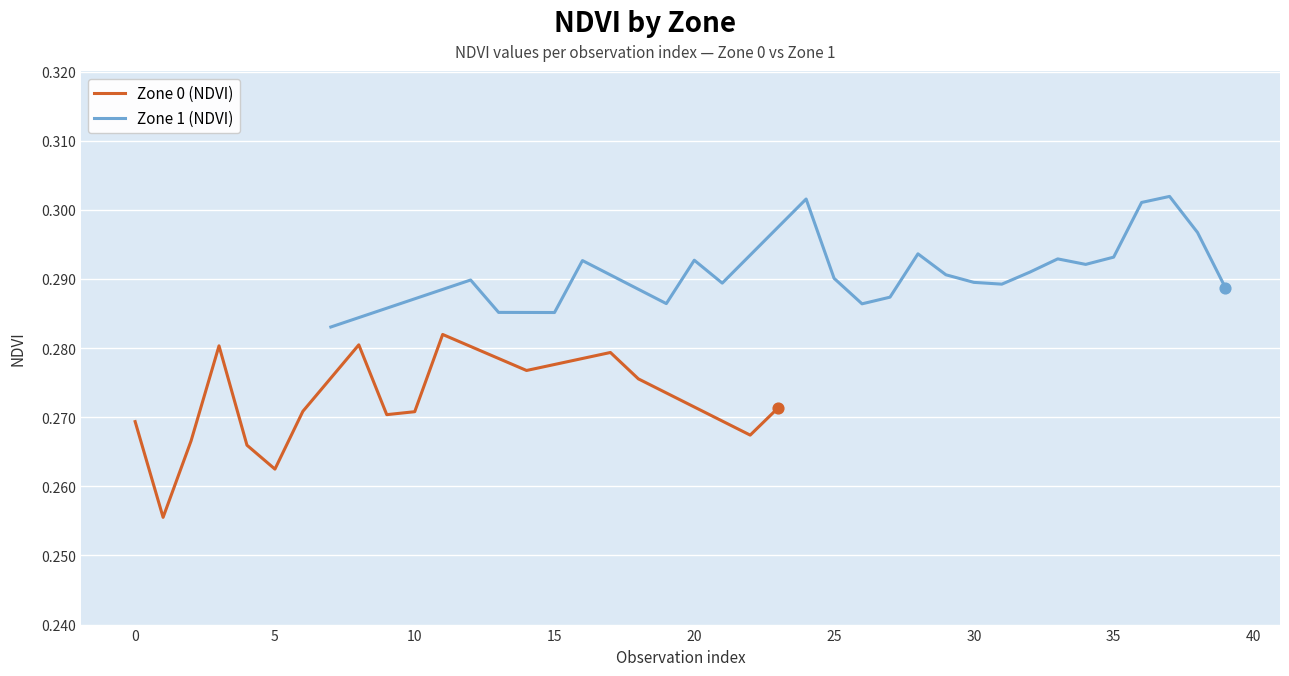

Which series reaches the minimum Y coordinate?

Zone 0 (NDVI)